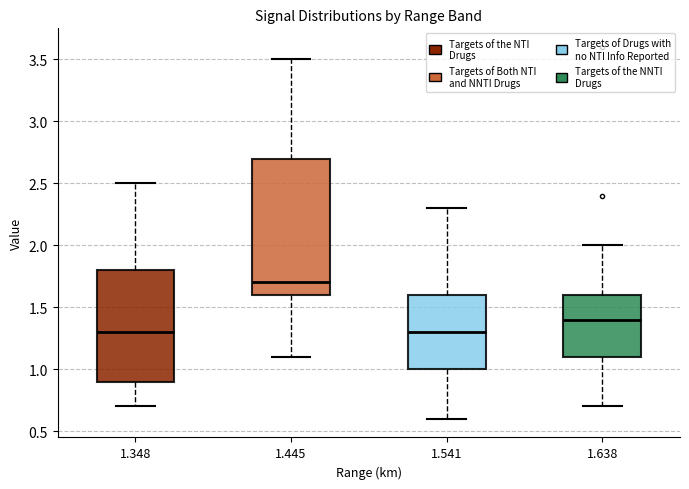

Reading left to right, transcribe this box plot: for each box, give where its median line is, the range the box spans, and where its two whiskers end, as read against the y-axis. The values are not printed on the chart, so give them approximately, as read against the axis.

1.348: median 1.3, box 0.9 to 1.8, whiskers 0.7 to 2.5
1.445: median 1.7, box 1.6 to 2.7, whiskers 1.1 to 3.5
1.541: median 1.3, box 1.0 to 1.6, whiskers 0.6 to 2.3
1.638: median 1.4, box 1.1 to 1.6, whiskers 0.7 to 2.0